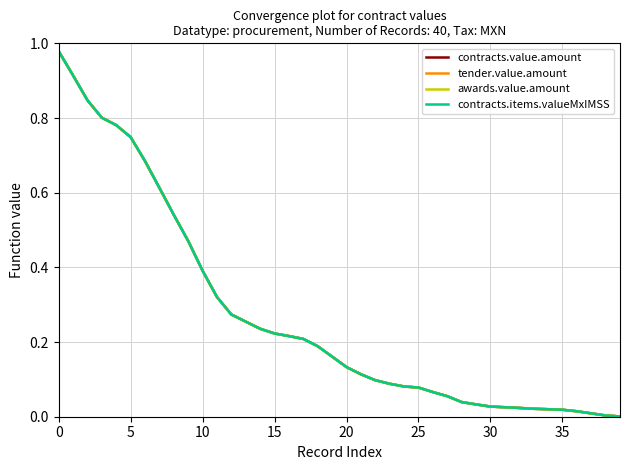

How many times do awards.value.amount and contracts.value.amount cross each other?

2